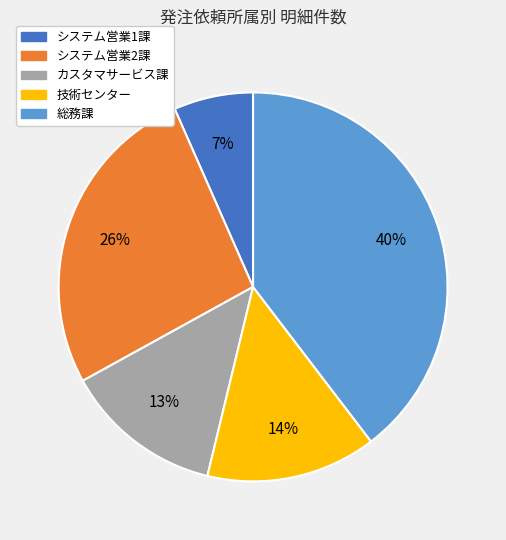

What percentage is the システム営業2課 slice, to the nearest percent?

26%